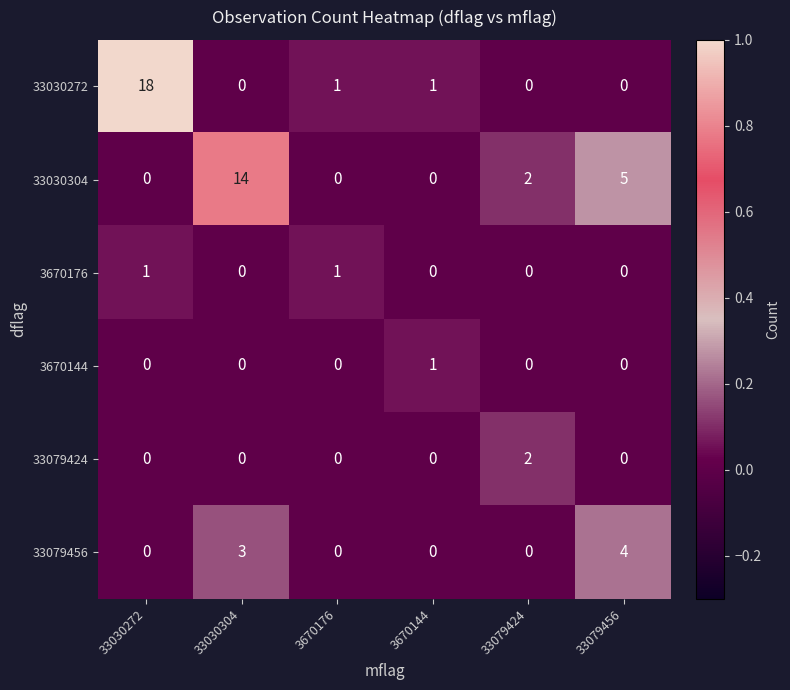

What is the greatest value displayed?

18